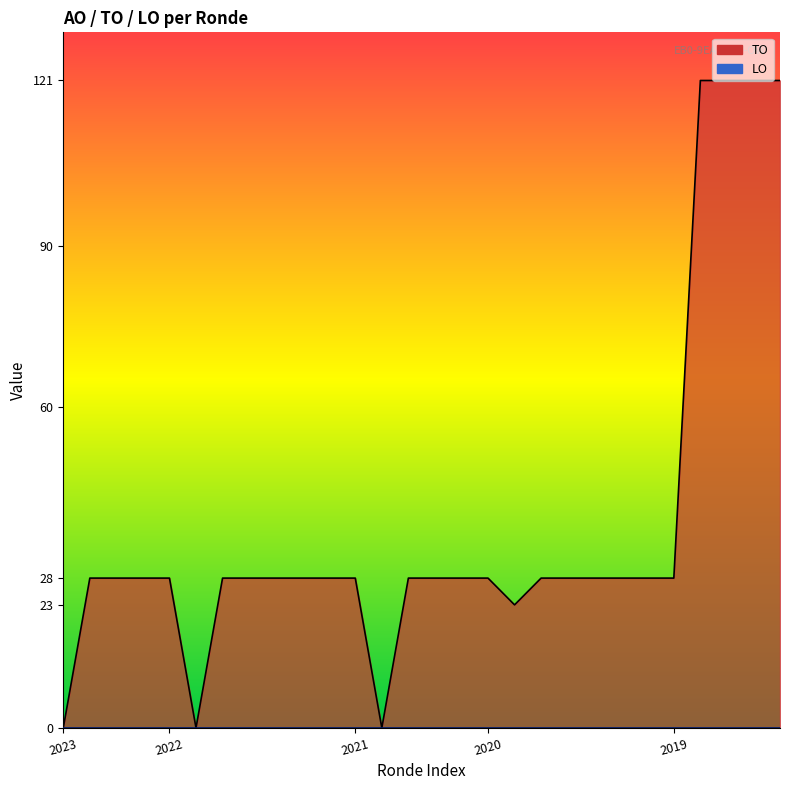

At which category does the data reach its first local valley?

2022 2de aanpassing goedgekeurd